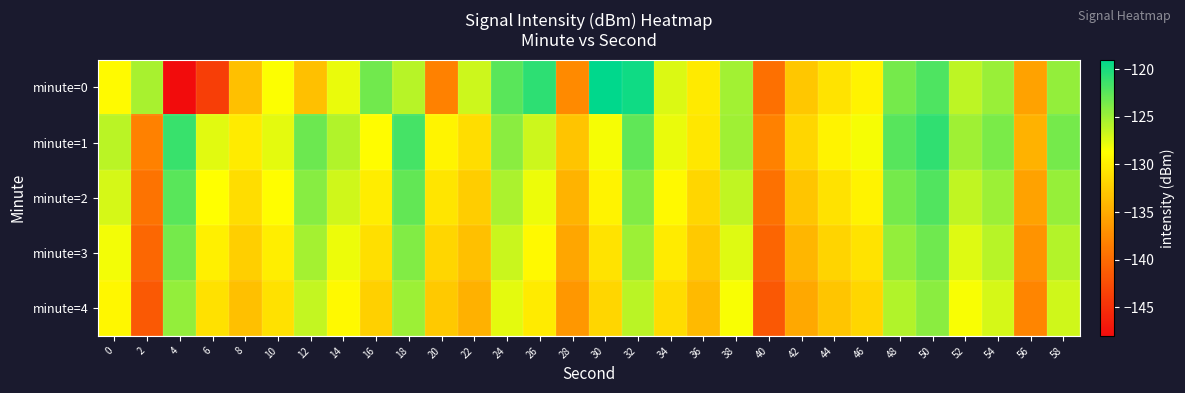

Reading right to left, what are all the values shown in this chart?

minute=0: 58=-124.6	56=-135.7	54=-124.8	52=-126.2	50=-122.0	48=-123.5	46=-129.5	44=-130.7	42=-132.9	40=-139.5	38=-125.2	36=-130.2	34=-127.4	32=-119.6	30=-119.0	28=-137.5	26=-120.8	24=-122.5	22=-126.8	20=-138.2	18=-126.0	16=-123.4	14=-127.9	12=-133.5	10=-128.6	8=-133.5	6=-143.7	4=-148.0	2=-125.4	0=-129.0
minute=1: 58=-123.5	56=-134.5	54=-123.7	52=-125.1	50=-120.9	48=-122.3	46=-128.4	44=-129.6	42=-131.8	40=-138.2	38=-125.1	36=-130.5	34=-127.9	32=-122.7	30=-128.4	28=-133.1	26=-126.8	24=-124.3	22=-131.2	20=-129.5	18=-121.7	16=-128.9	14=-125.8	12=-123.1	10=-127.7	8=-130.1	6=-127.6	4=-121.2	2=-138.2	0=-126.1
minute=2: 58=-124.7	56=-135.7	54=-124.9	52=-126.3	50=-122.1	48=-123.5	46=-129.6	44=-130.8	42=-133.0	40=-139.4	38=-126.3	36=-131.7	34=-129.1	32=-123.9	30=-129.6	28=-134.3	26=-128.0	24=-125.5	22=-132.4	20=-130.6	18=-122.8	16=-130.0	14=-126.9	12=-124.2	10=-128.8	8=-131.2	6=-128.7	4=-122.4	2=-139.3	0=-127.1
minute=3: 58=-125.8	56=-136.8	54=-126.0	52=-127.4	50=-123.2	48=-124.6	46=-130.7	44=-131.9	42=-134.1	40=-140.5	38=-127.4	36=-132.8	34=-130.2	32=-125.0	30=-130.7	28=-135.4	26=-129.1	24=-126.6	22=-133.5	20=-131.7	18=-123.9	16=-131.1	14=-128.0	12=-125.3	10=-129.9	8=-132.3	6=-129.8	4=-123.5	2=-140.4	0=-128.2
minute=4: 58=-126.9	56=-137.9	54=-127.1	52=-128.5	50=-124.3	48=-125.7	46=-131.8	44=-133.0	42=-135.2	40=-141.6	38=-128.5	36=-133.9	34=-131.3	32=-126.1	30=-131.8	28=-136.5	26=-130.2	24=-127.7	22=-134.6	20=-132.8	18=-125.0	16=-132.2	14=-129.1	12=-126.4	10=-131.0	8=-133.4	6=-130.9	4=-124.6	2=-141.5	0=-129.3